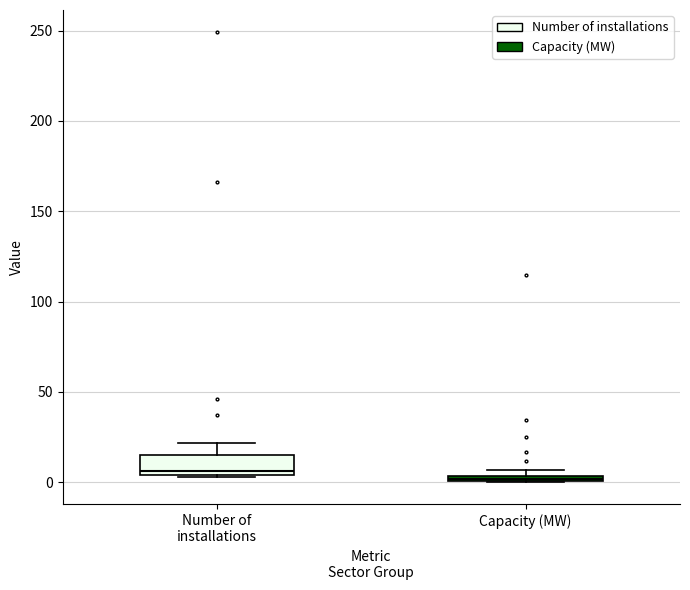

Which box is the tallest, from its lower edge to its upper edge?

Number of installations